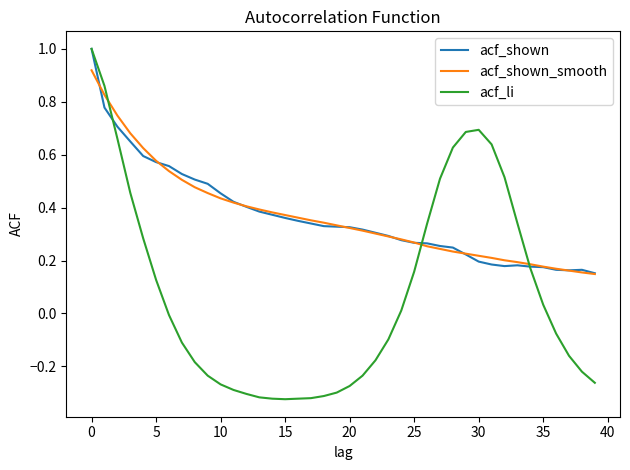

What is the greatest value displayed?

1.0